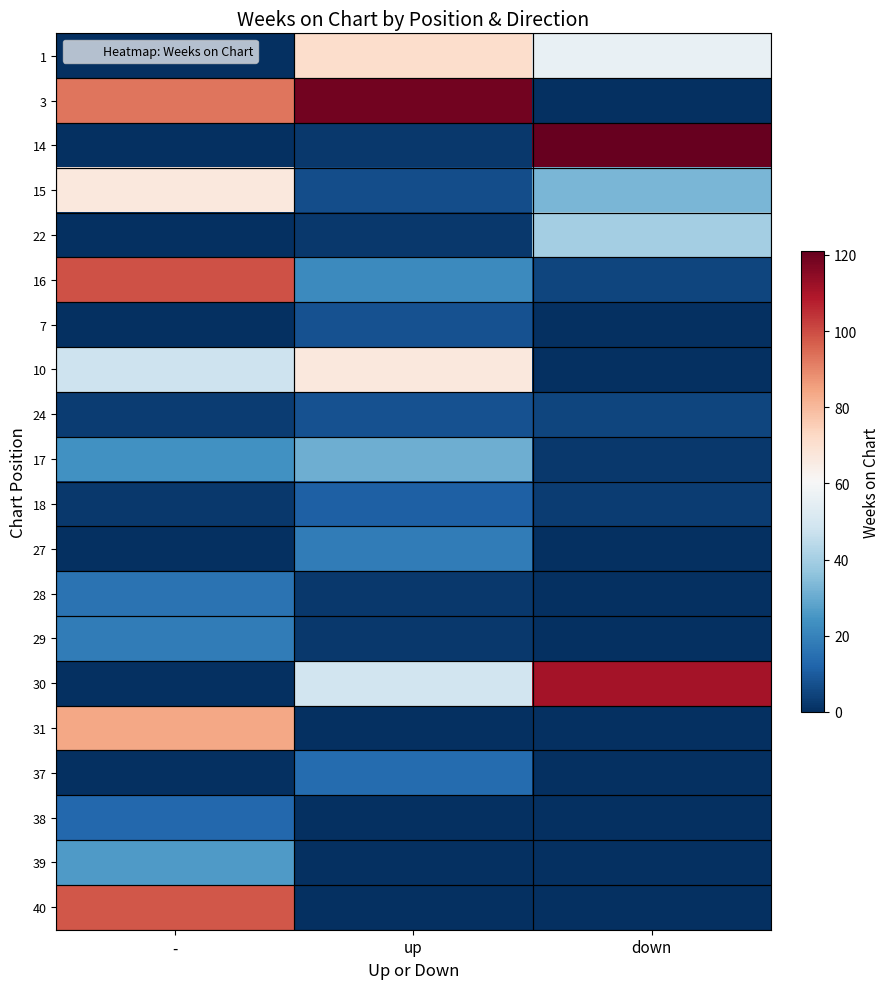

Reading left to right, extract all data points from this chart.

1: -=0	up=71	down=56
3: -=93	up=119	down=0
14: -=0	up=2	down=121
15: -=67	up=7	down=33
22: -=0	up=2	down=40
16: -=99	up=22	down=5
7: -=0	up=8	down=0
10: -=48	up=67	down=0
24: -=3	up=8	down=5
17: -=24	up=31	down=2
18: -=2	up=11	down=3
27: -=0	up=18	down=0
28: -=16	up=2	down=0
29: -=18	up=2	down=0
30: -=0	up=49	down=111
31: -=84	up=0	down=0
37: -=0	up=14	down=0
38: -=13	up=0	down=0
39: -=26	up=0	down=0
40: -=98	up=0	down=0